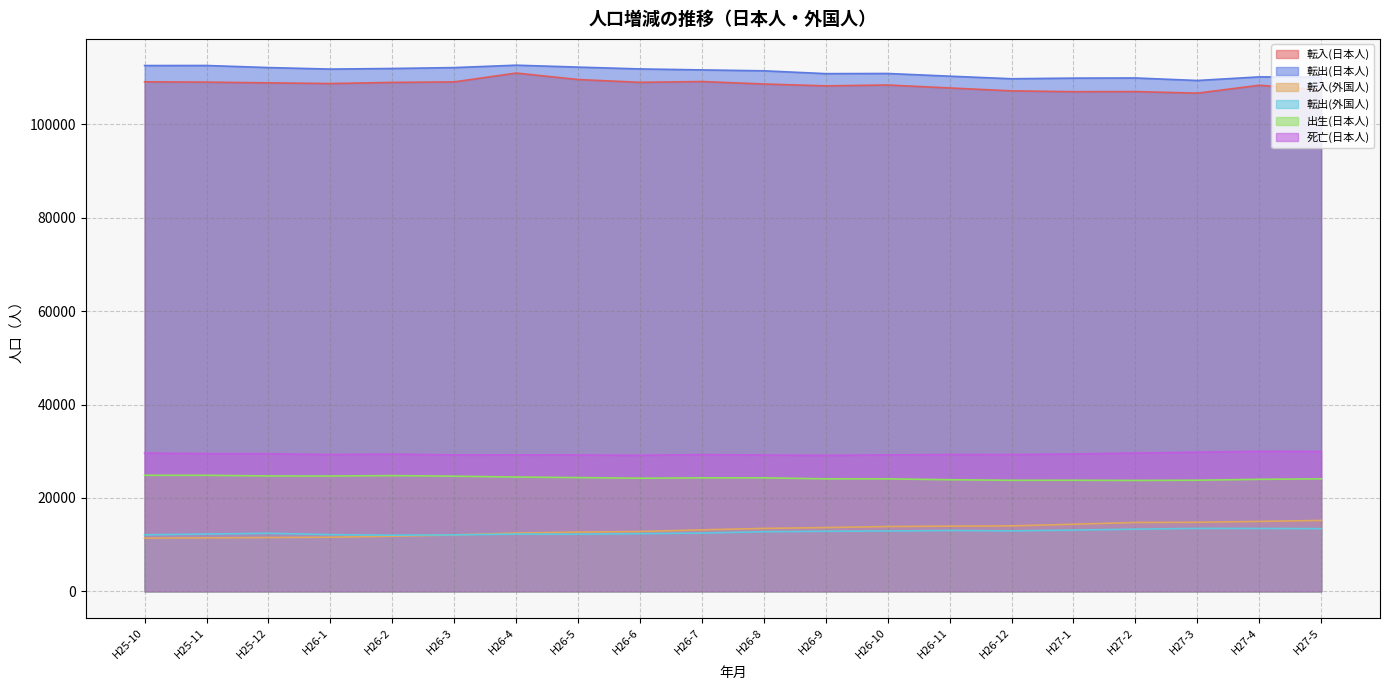

True or false: 転出(外国人) and 出生(日本人) cross at least once.

False